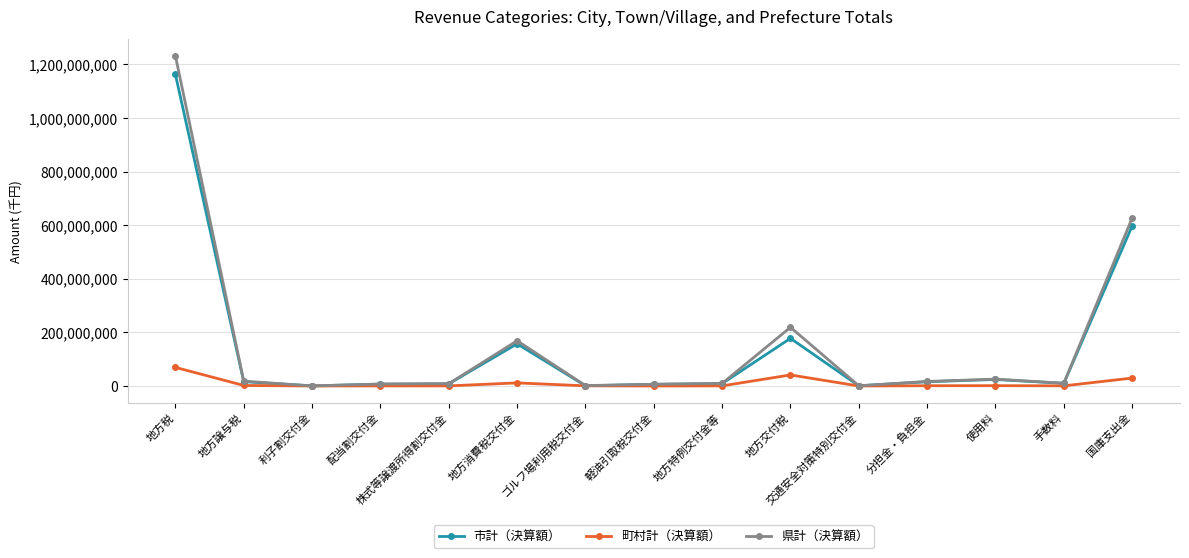

Where is 県計（決算額） nearest to the value 616348076?

国庫支出金